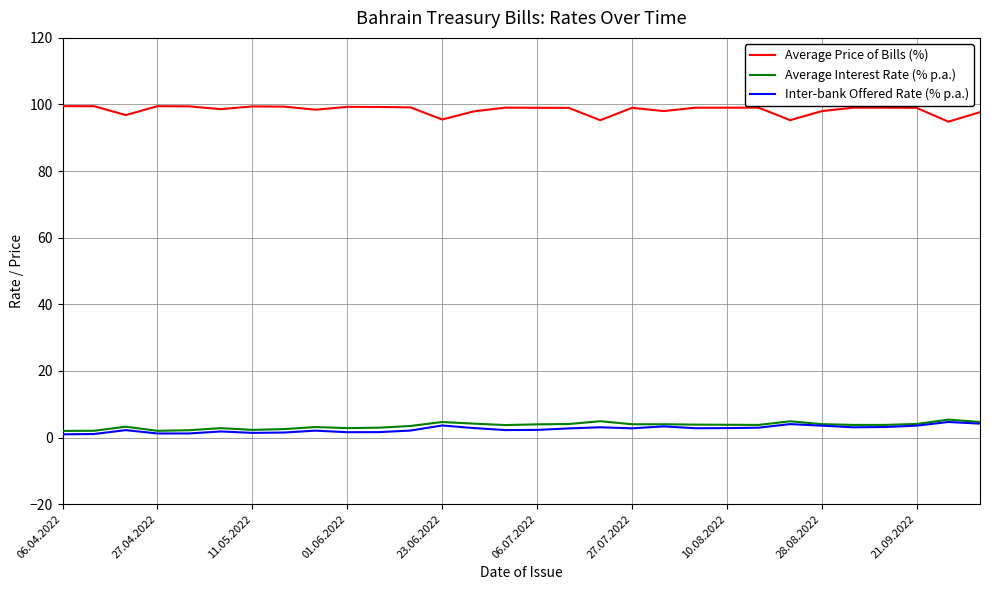

What is the maximum value for Average Price of Bills (%)?

99.5